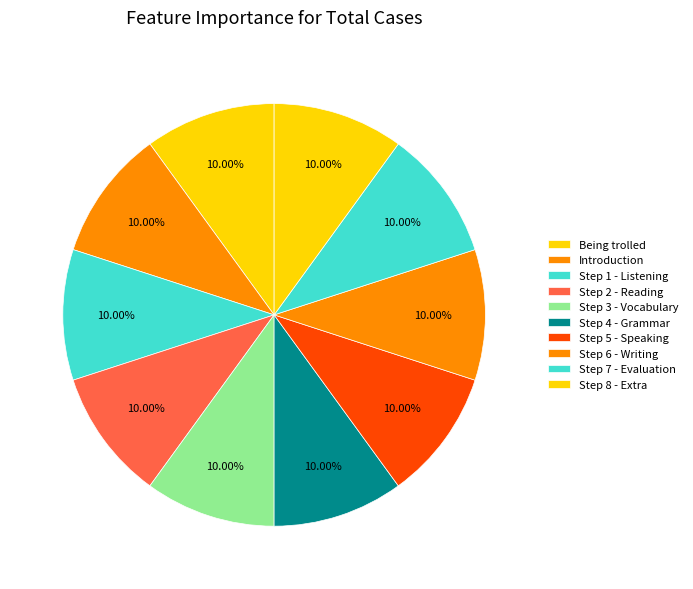

Approximately how many times larger is the value at Step 5 - Speaking compared to Step 7 - Evaluation?

1.0